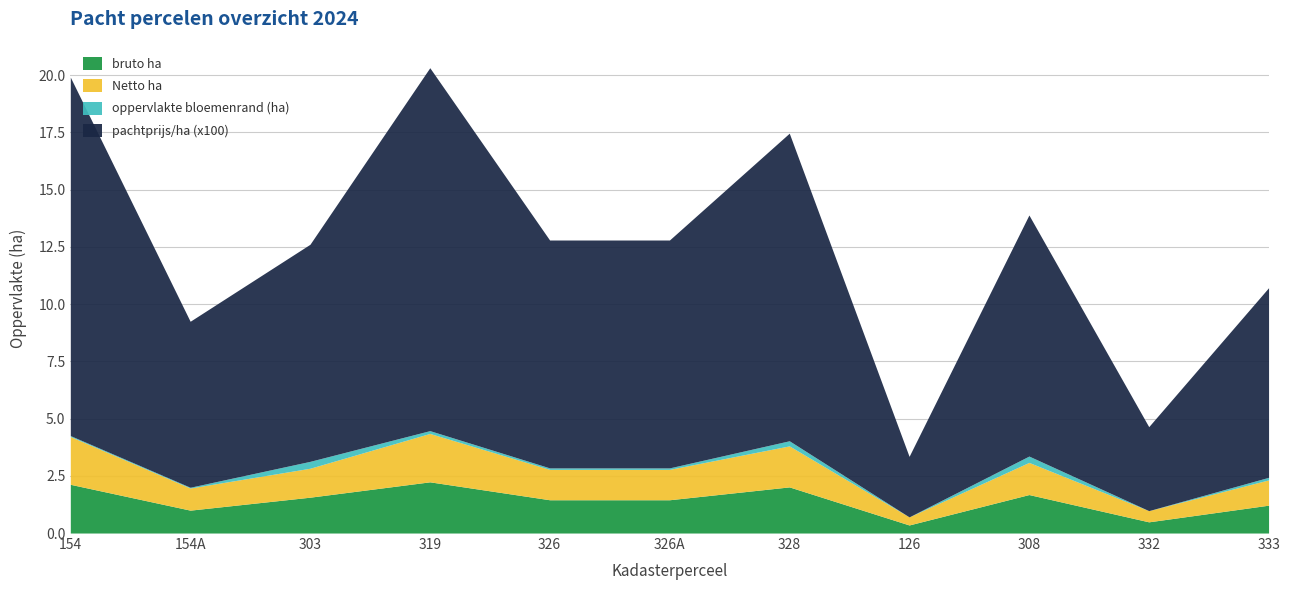

What is the difference between the maximum and second lowest values in the oppervlakte bloemenrand (ha) series?

0.3